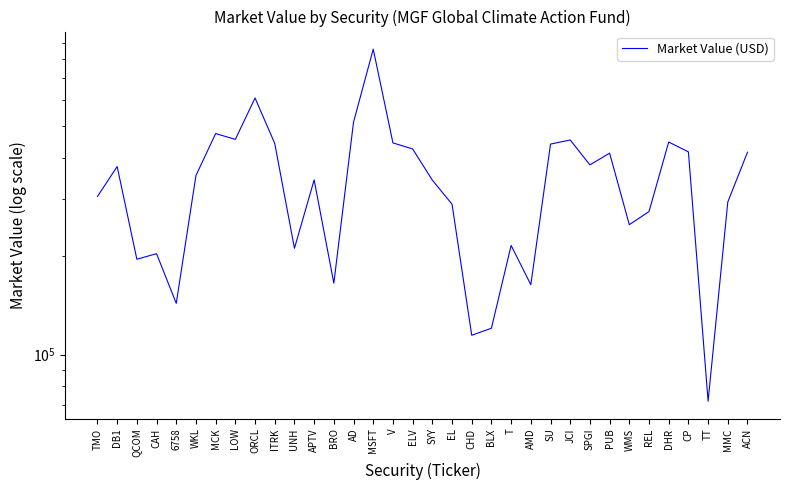

True or false: the data shows 174877.8 at ACN.

False